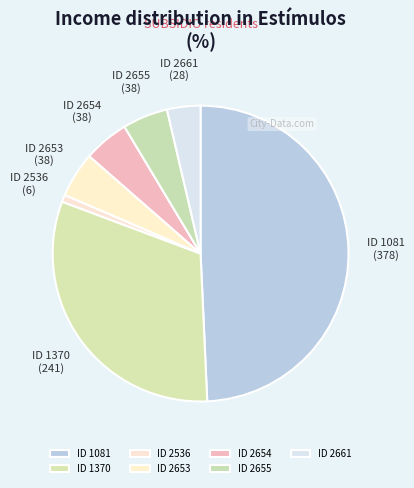

Do ID 2536 and ID 2655 together represent more than half of the pie?

No